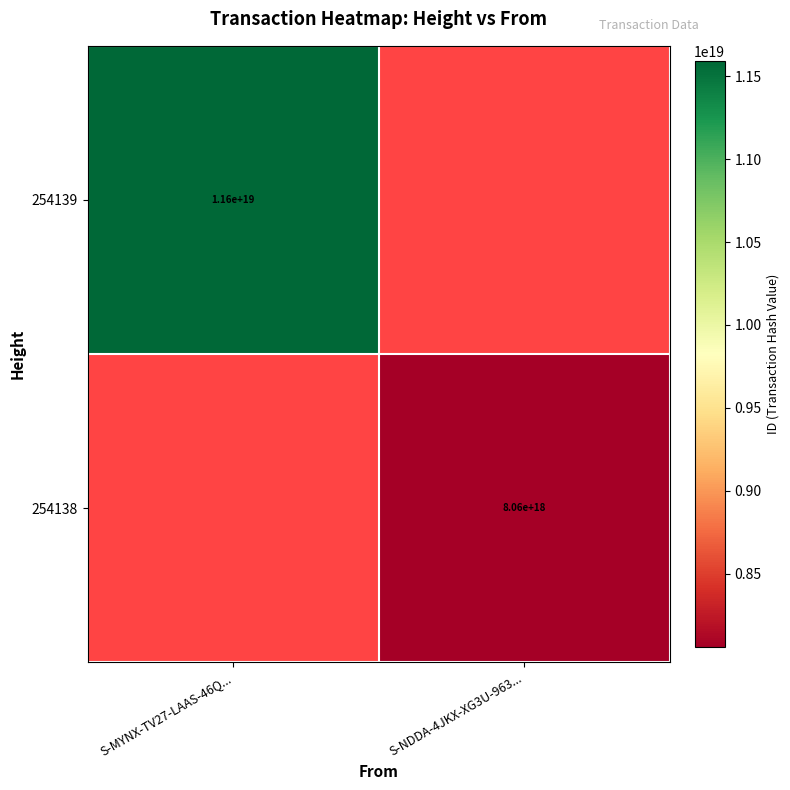

Is the value of 254139 at S-MYNX-TV27-LAAS-46Q... greater than the value of 254138 at S-NDDA-4JKX-XG3U-963...?

Yes